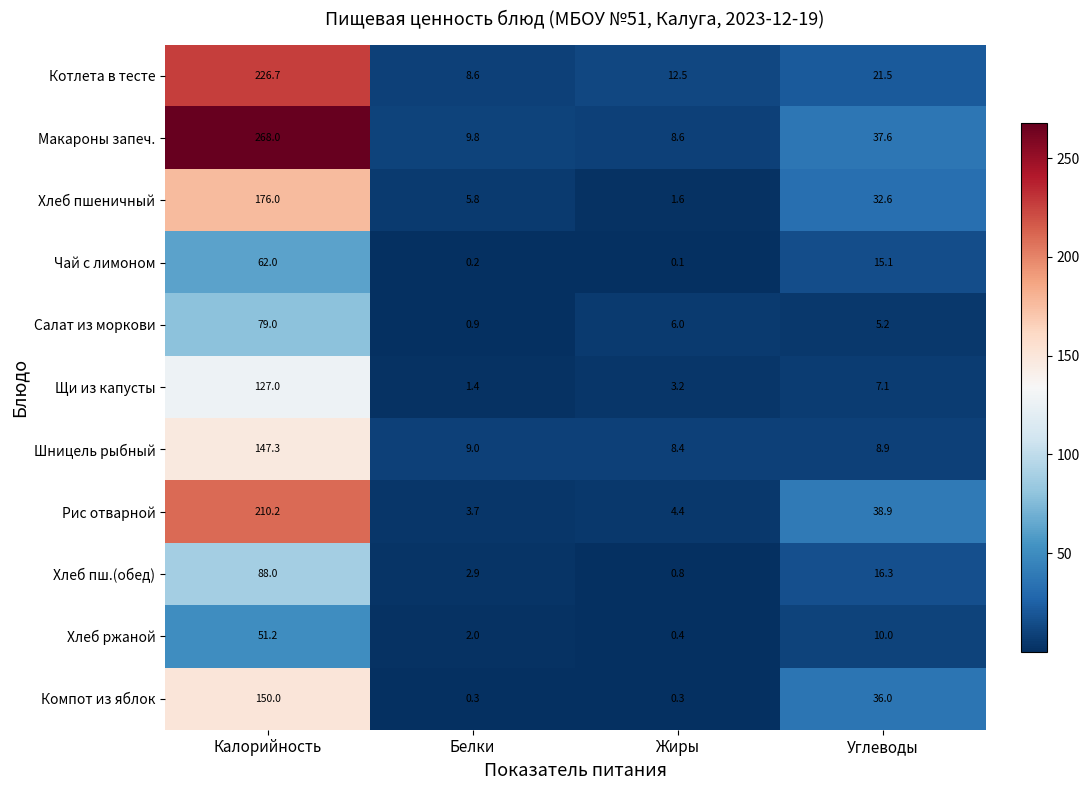

Rank the series by their maximum value, from lowest to highest.

Хлеб ржаной, Чай с лимоном, Салат из моркови, Хлеб пш.(обед), Щи из капусты, Шницель рыбный, Компот из яблок, Хлеб пшеничный, Рис отварной, Котлета в тесте, Макароны запеч.